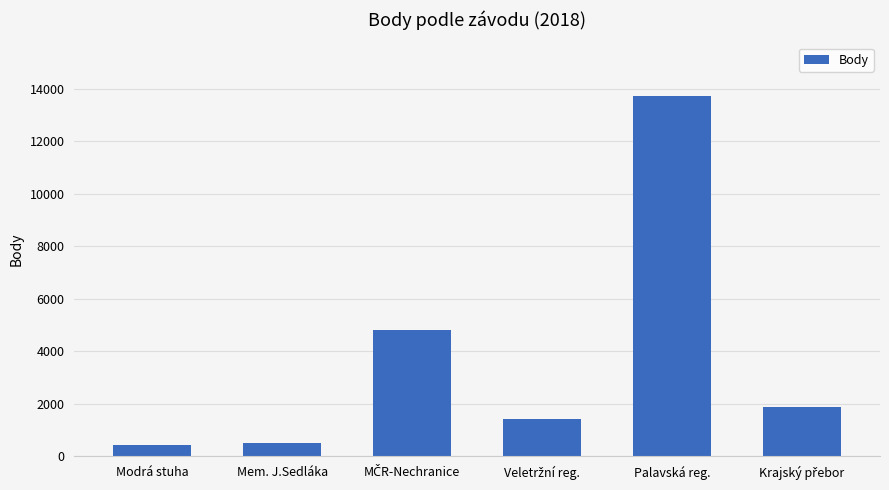

Read the value at Palavská reg..

13709